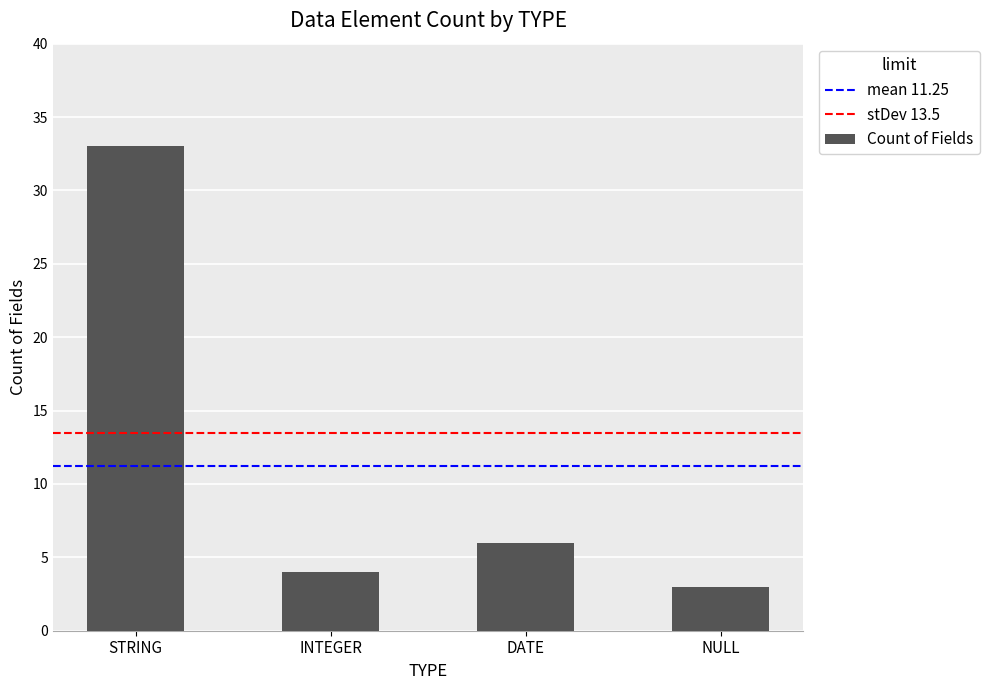

Is it true that the value at STRING is 45?

False